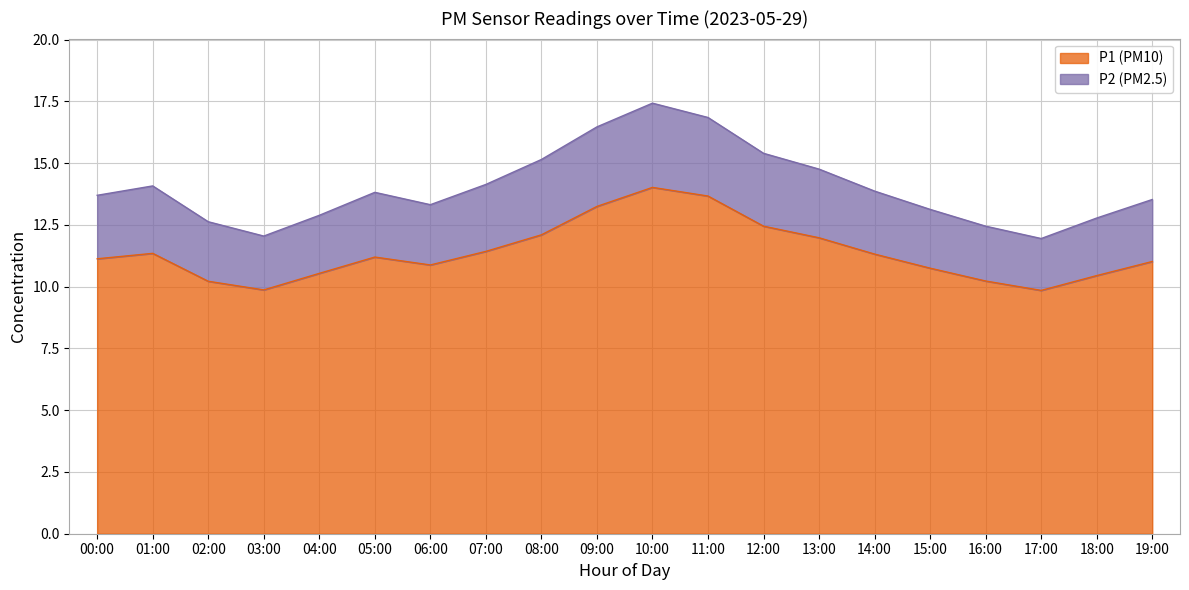

How many values in the P1 series exceed 11?

12